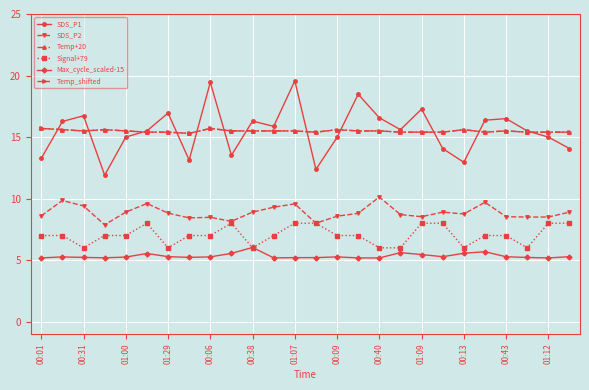

How many lines are shown in the chart?

6